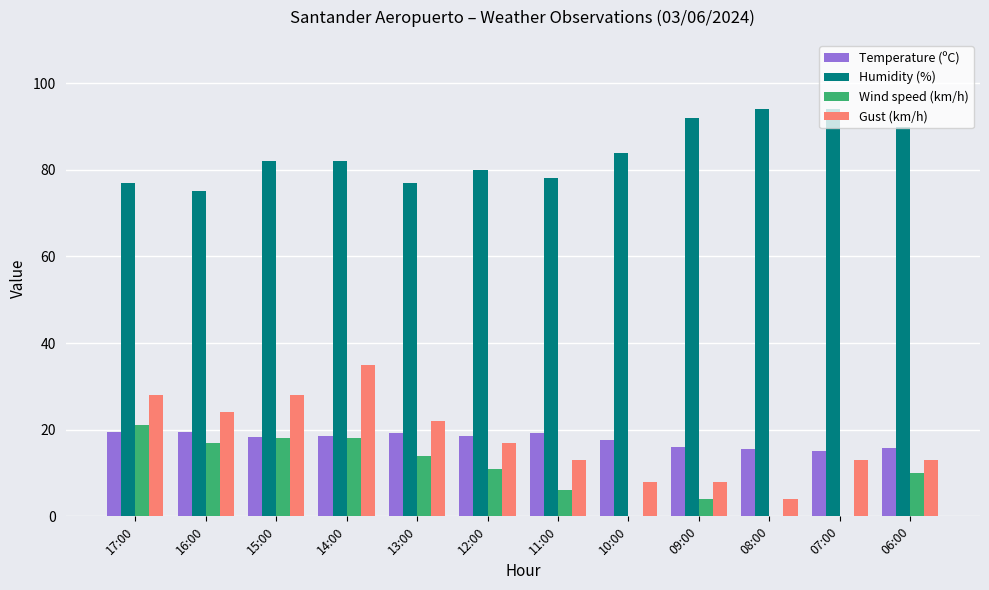

What is the sum of all Temperature (ºC) values?

213.1